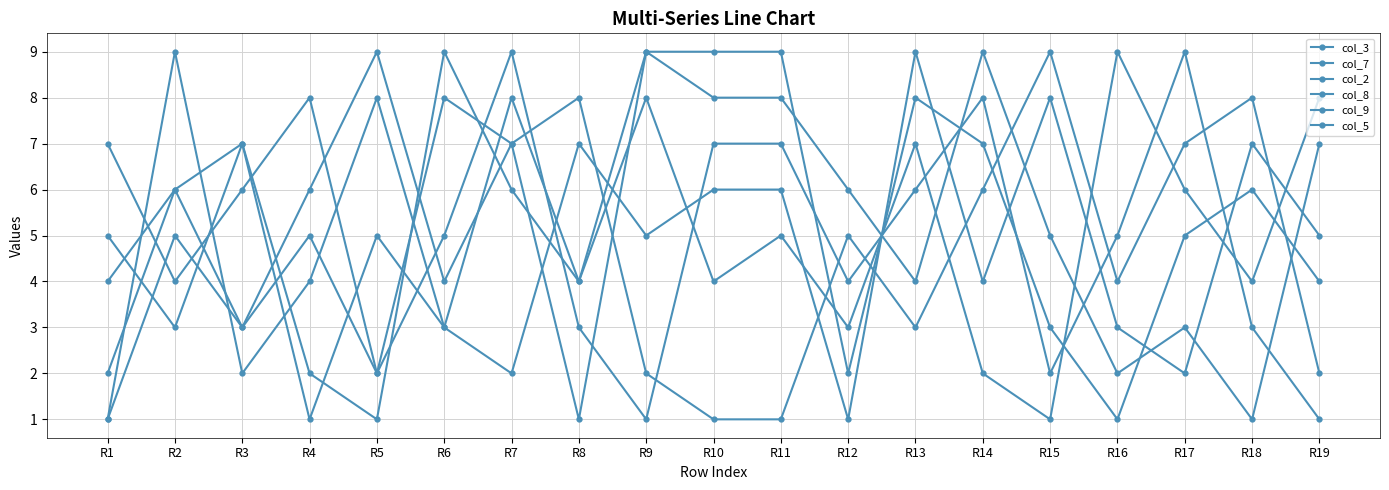

Read the col_7 value at R7.

7